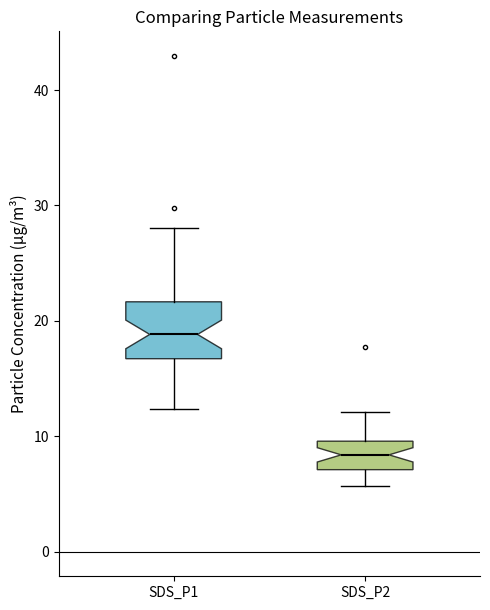

Comparing the boxes themselves (not the whiskers), which one is the tallest?

SDS_P1